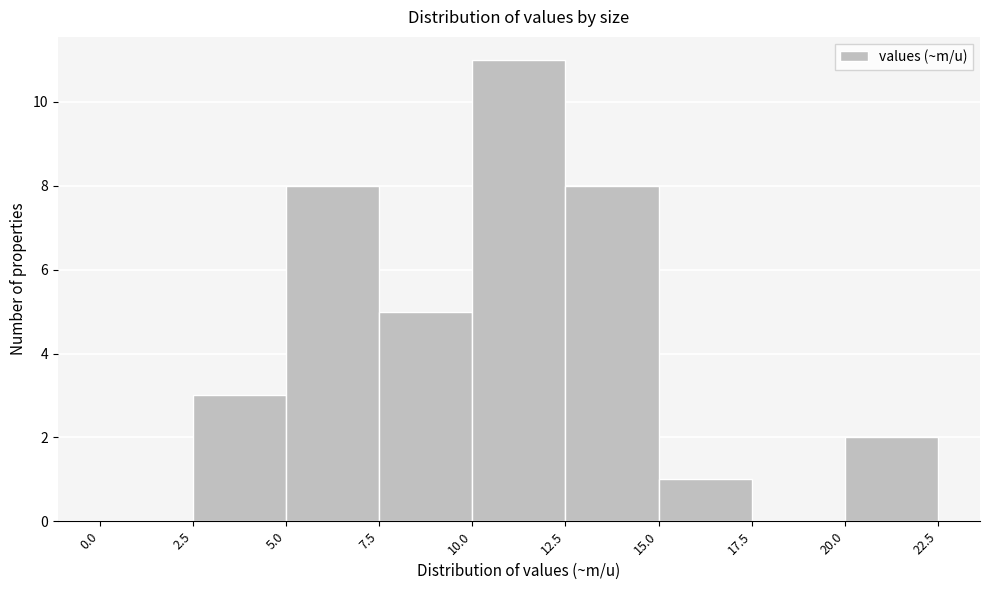

Reading left to right, extract all data points from this chart.

0.0=0	2.5=3	5.0=8	7.5=5	10.0=11	12.5=8	15.0=1	17.5=0	20.0=2